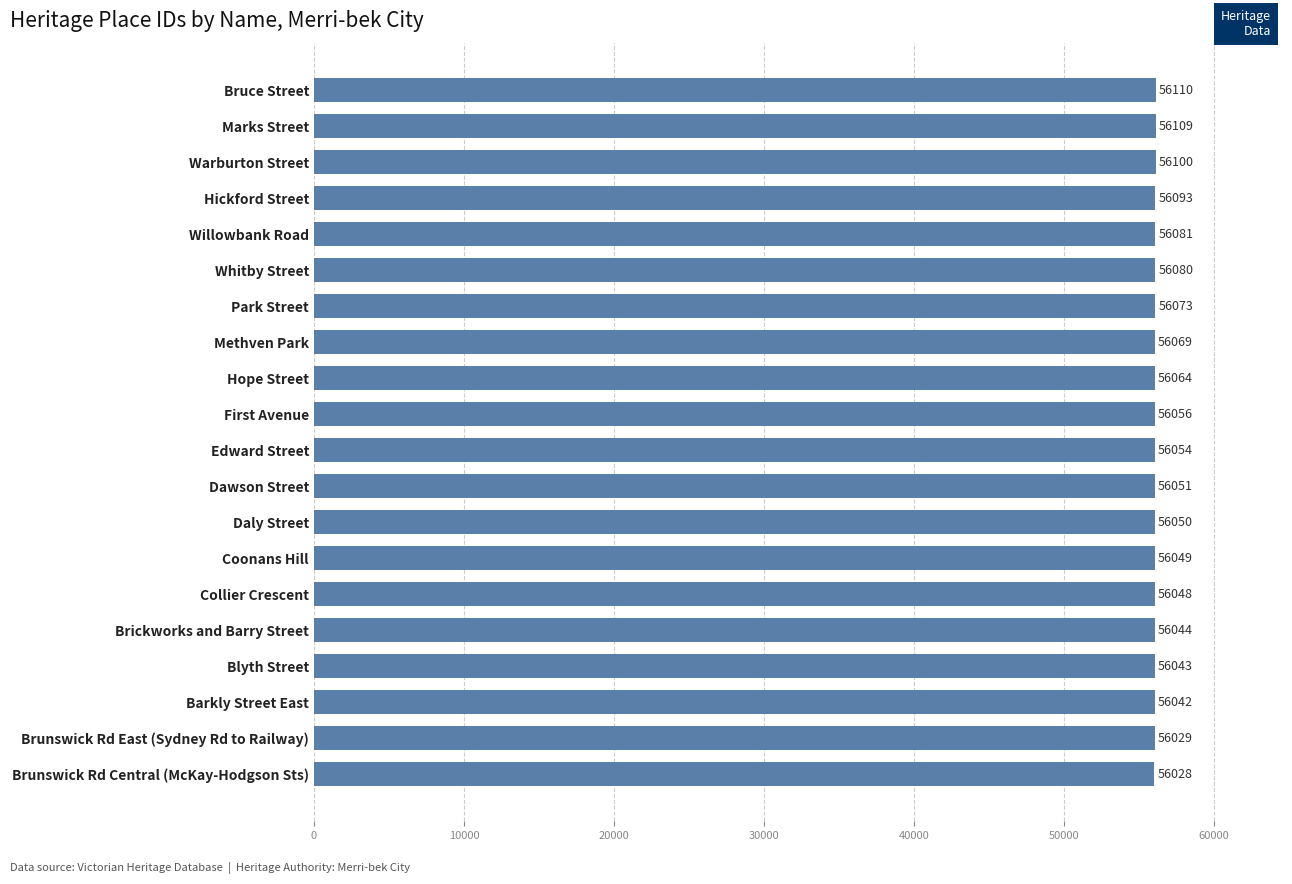

Reading bottom to top, transcribe all the data shown in this chart.

Brunswick Rd Central (McKay-Hodgson Sts)=56028	Brunswick Rd East (Sydney Rd to Railway)=56029	Barkly Street East=56042	Blyth Street=56043	Brickworks and Barry Street=56044	Collier Crescent=56048	Coonans Hill=56049	Daly Street=56050	Dawson Street=56051	Edward Street=56054	First Avenue=56056	Hope Street=56064	Methven Park=56069	Park Street=56073	Whitby Street=56080	Willowbank Road=56081	Hickford Street=56093	Warburton Street=56100	Marks Street=56109	Bruce Street=56110